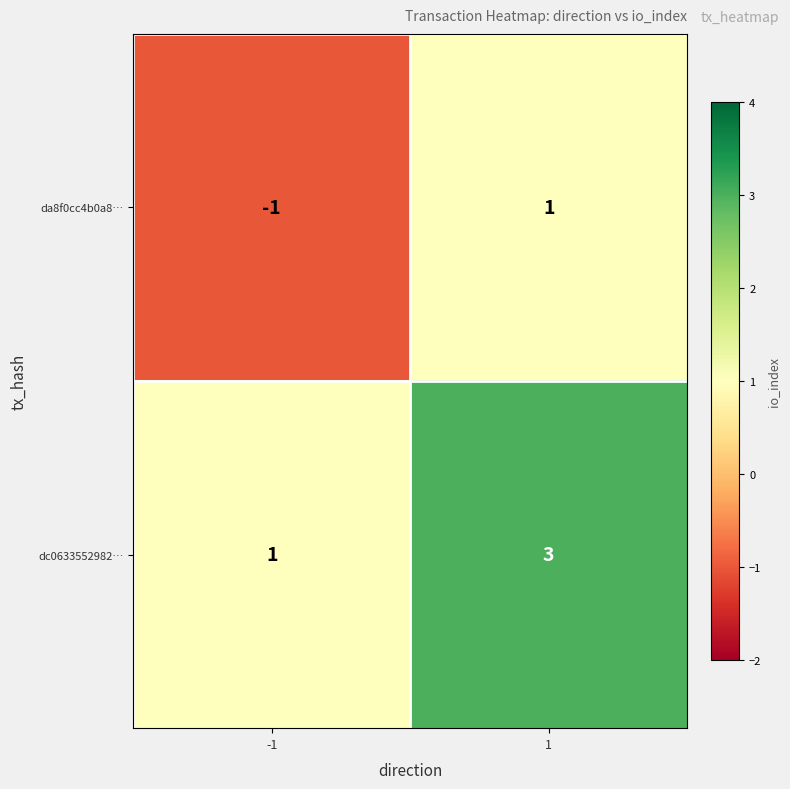

The da8f0cc4b0a8… series shows 1 at 1. True or false?

True